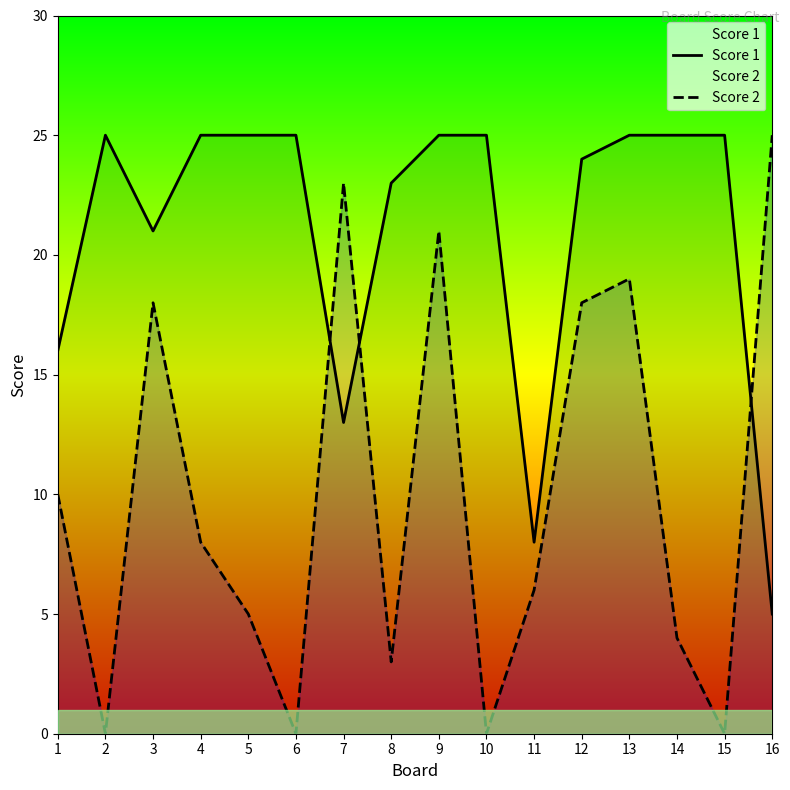

Reading left to right, list all the values displayed in this chart.

Score 1: 16	25	21	25	25	25	13	23	25	25	8	24	25	25	25	5
Score 2: 10	0	18	8	5	0	23	3	21	0	6	18	19	4	0	25